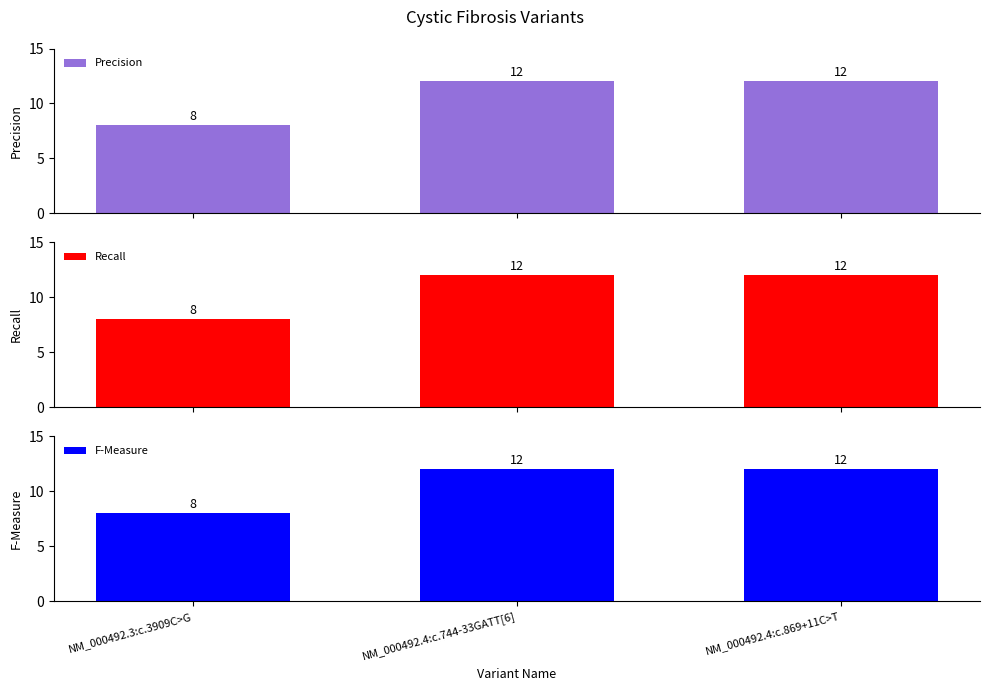

At which category is the sum across all series the highest?

NM_000492.4:c.744-33GATT[6]